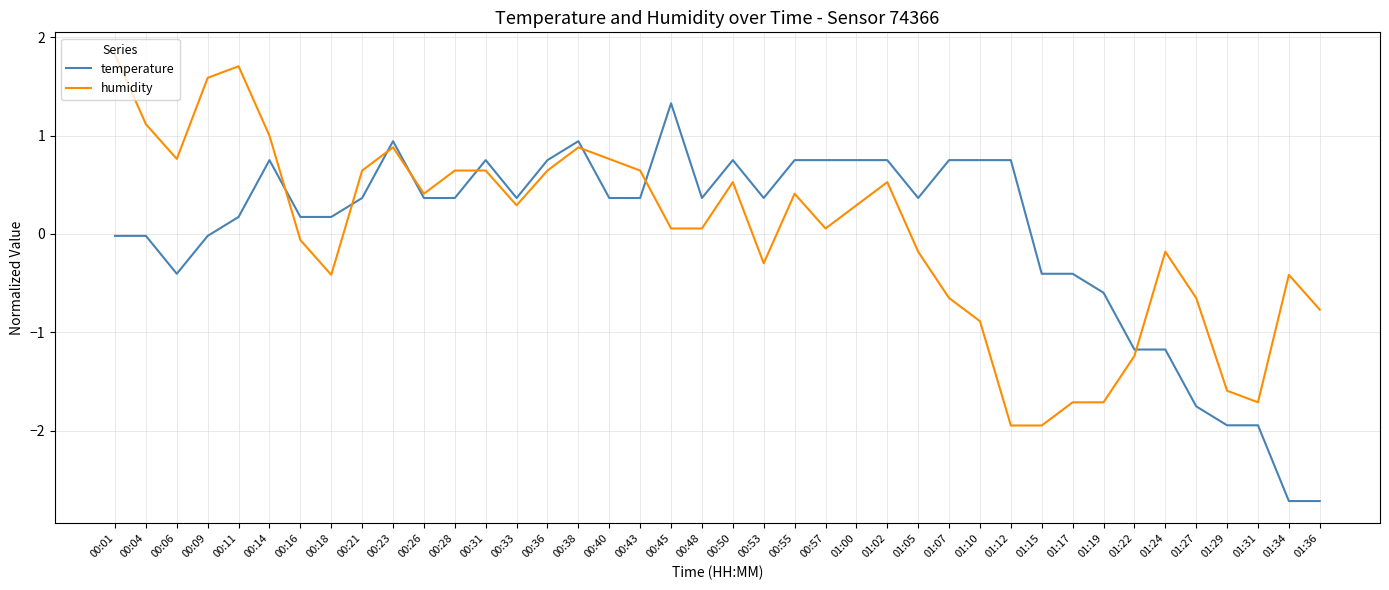

What is the spread (max minus min) of values at 00:40?

0.4